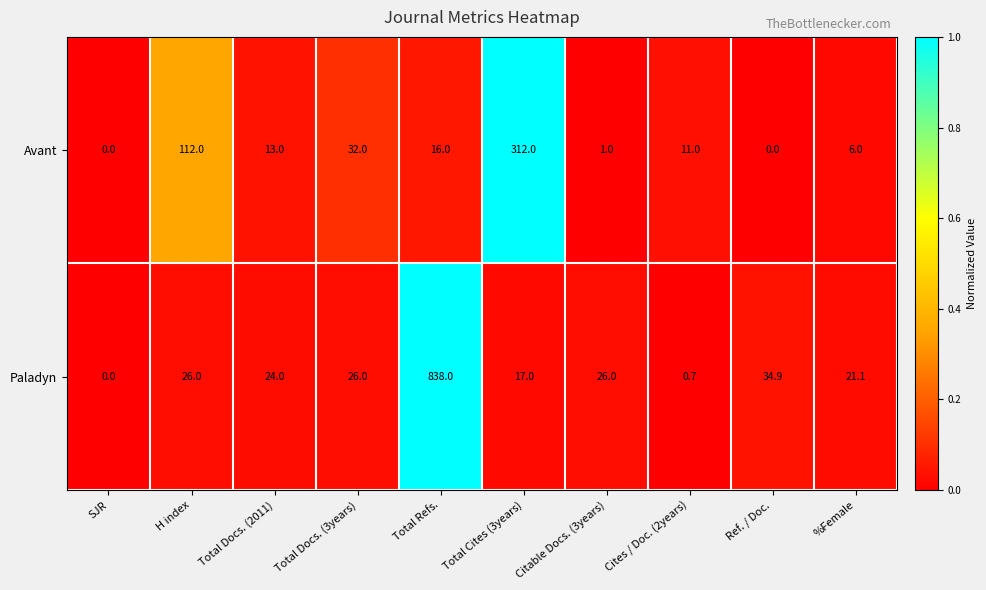

Reading left to right, extract all data points from this chart.

Avant: SJR=0.0	H index=112.0	Total Docs. (2011)=13.0	Total Docs. (3years)=32.0	Total Refs.=16.0	Total Cites (3years)=312.0	Citable Docs. (3years)=1.0	Cites / Doc. (2years)=11.0	Ref. / Doc.=0.0	%Female=6.0
Paladyn: SJR=0.0	H index=26.0	Total Docs. (2011)=24.0	Total Docs. (3years)=26.0	Total Refs.=838.0	Total Cites (3years)=17.0	Citable Docs. (3years)=26.0	Cites / Doc. (2years)=0.7	Ref. / Doc.=34.9	%Female=21.1